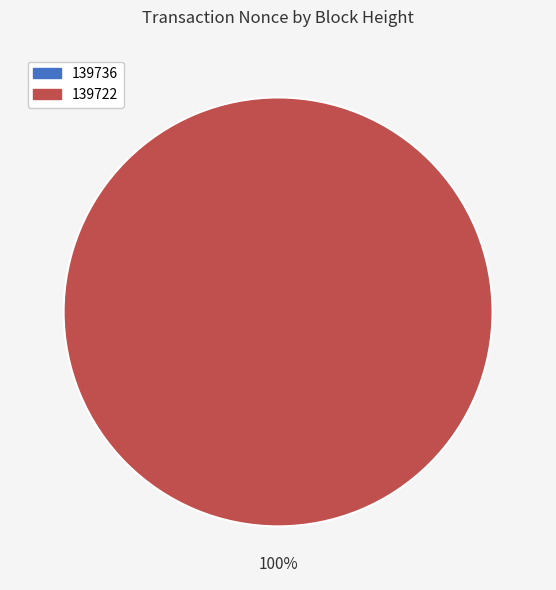

To the nearest percent, what is the difference between the largest and smallest slice percentages?

100%